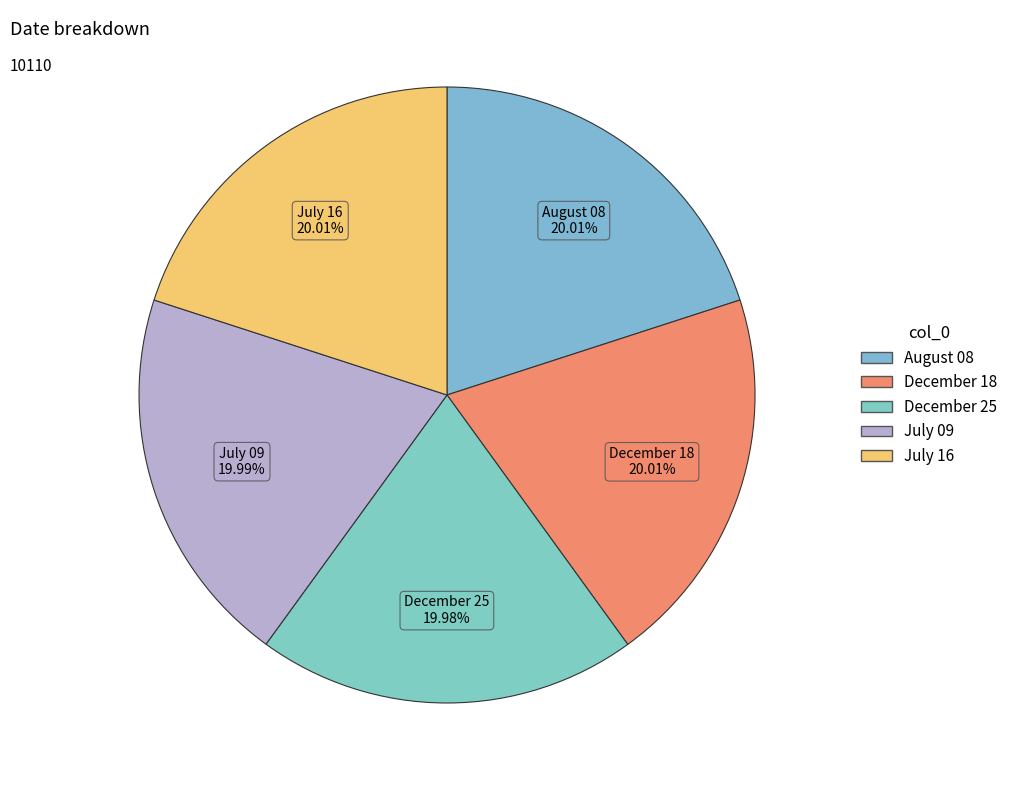

How many slices are in this pie chart?

5